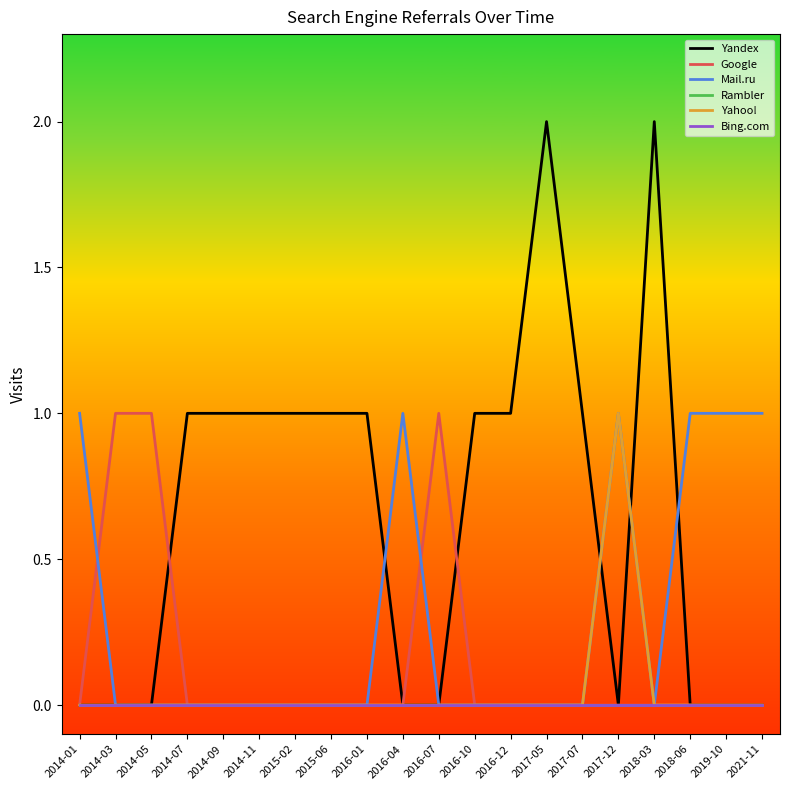

Does the chart display data point markers on the line(s)?

No